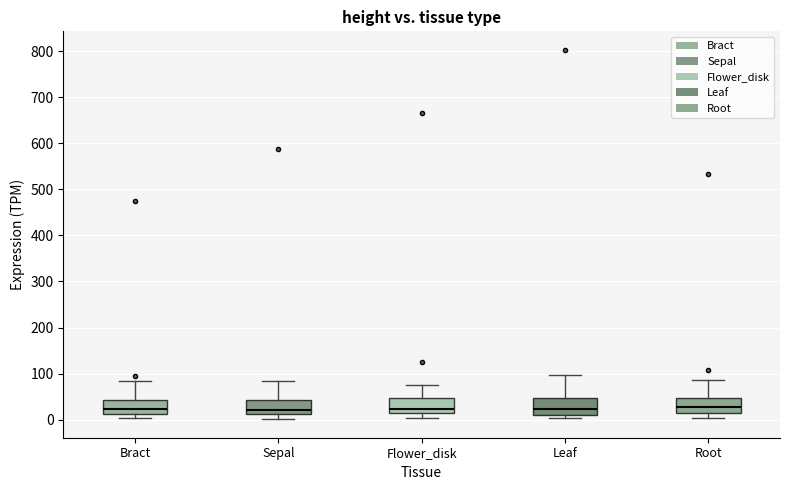

Reading left to right, read every box against the y-axis: the position of its median line, the range the box covers, and the ends of its whiskers. The values are not printed on the chart, so give them approximately, as read against the axis.

Bract: median 20, box 10 to 40, whiskers 0 to 80
Sepal: median 20, box 10 to 40, whiskers 0 to 80
Flower_disk: median 20, box 10 to 50, whiskers 0 to 70
Leaf: median 20, box 10 to 50, whiskers 0 to 100
Root: median 30, box 10 to 50, whiskers 0 to 90